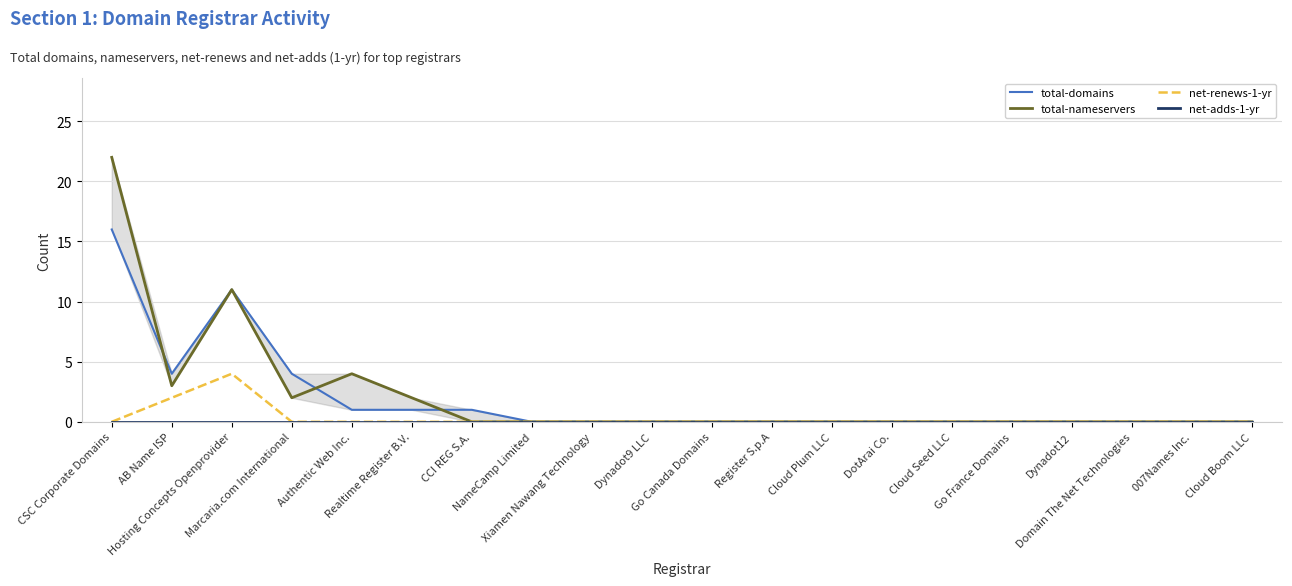

What is the difference between the maximum and minimum values in the total-nameservers series?

22